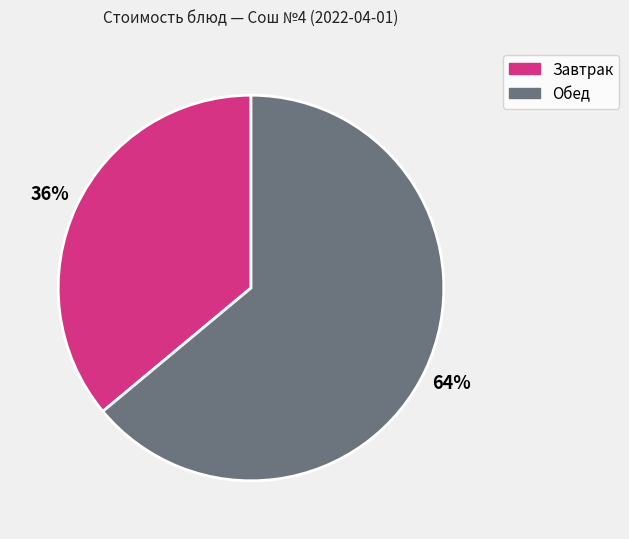

What is the largest slice in the pie chart?

Обед